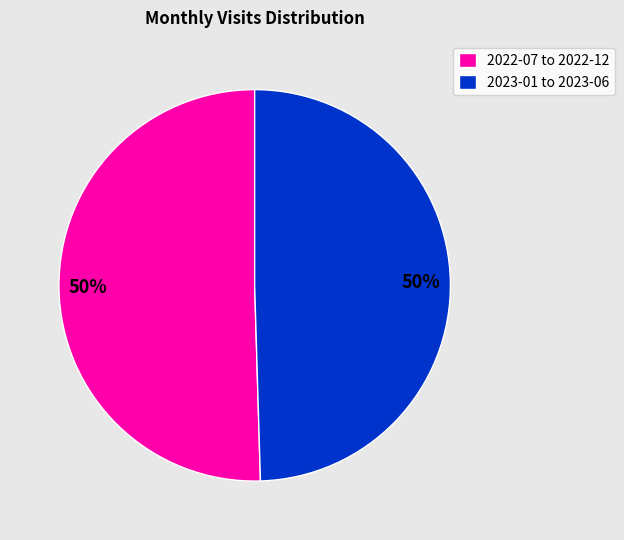

What is the ratio of the value at 2023-01 to 2023-06 to the value at 2022-07 to 2022-12?

1.0